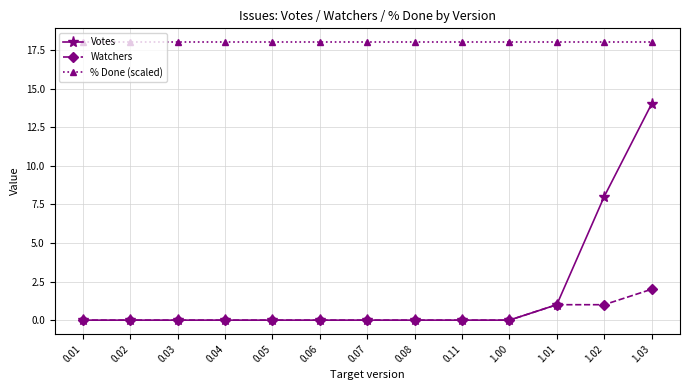

At which label is Votes closest to 7?

1.02